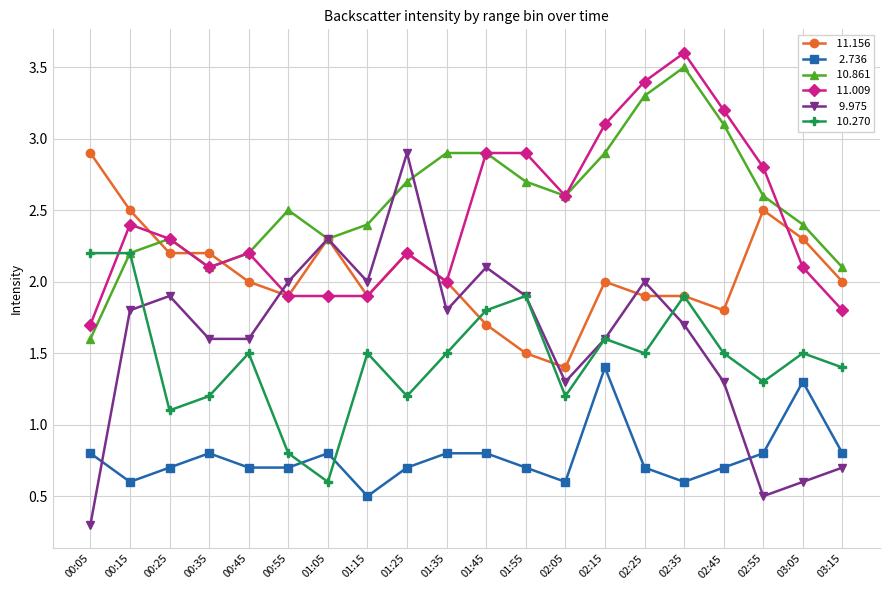

At which category is the sum across all series the highest?

02:35